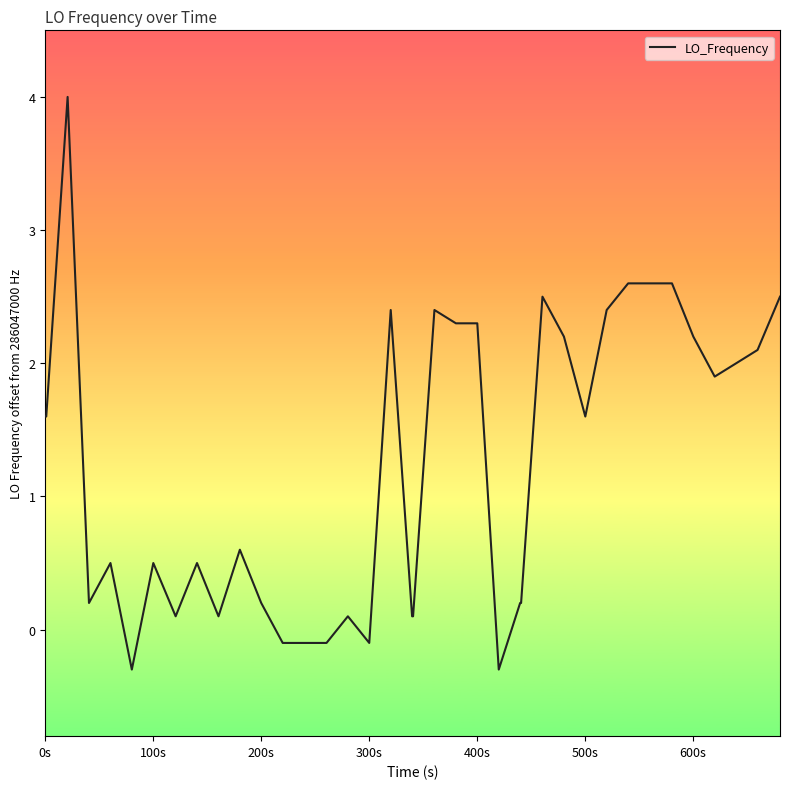

How many values are below zero?

7